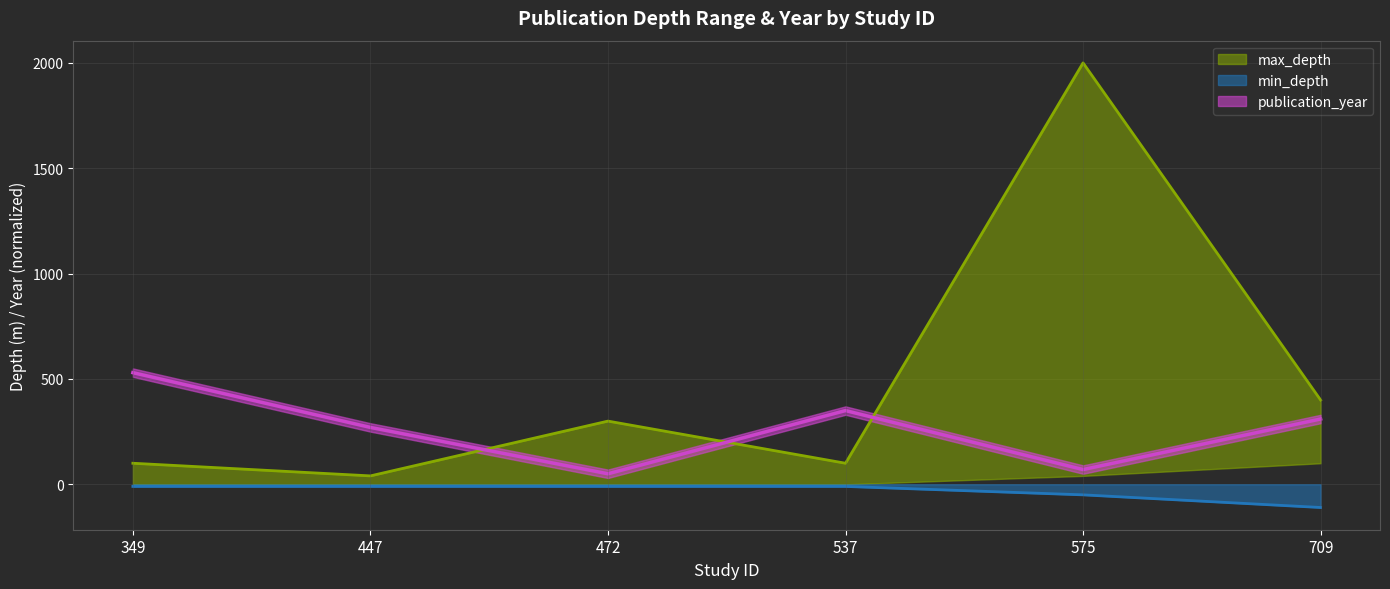

True or false: max_depth and min_depth intersect in this chart.

False